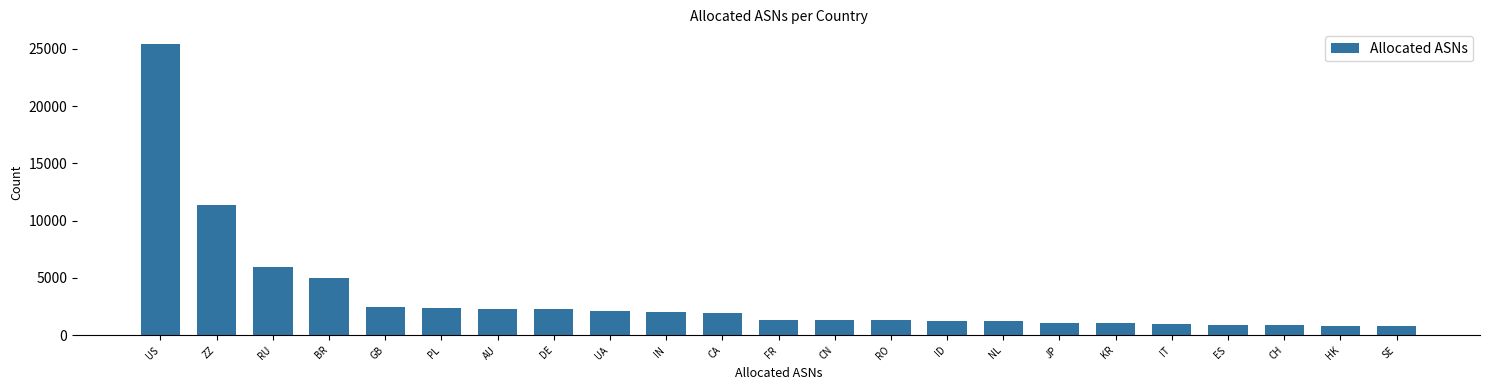

What is the sum of all values?

75789